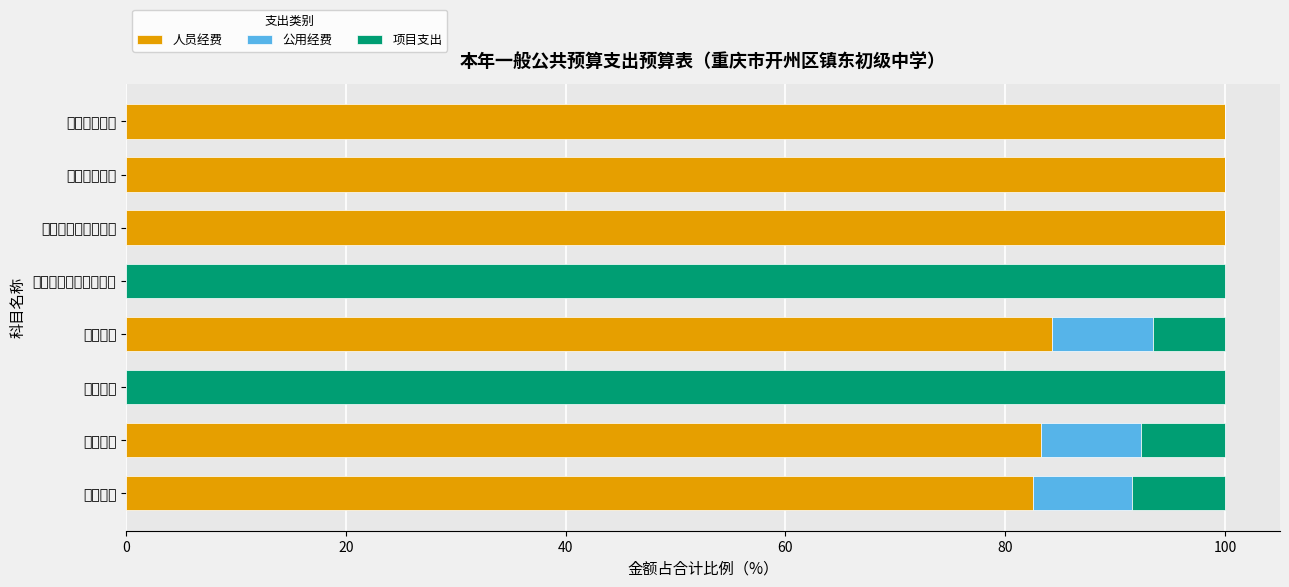

Are the bars horizontal?

Yes